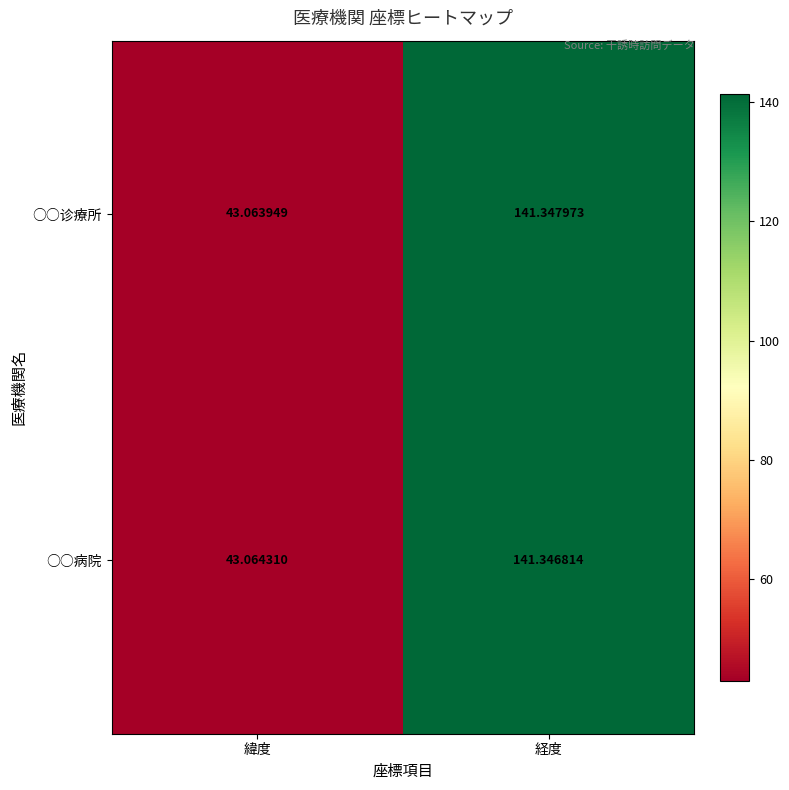

Where is ○○病院 nearest to the value 92?

緯度